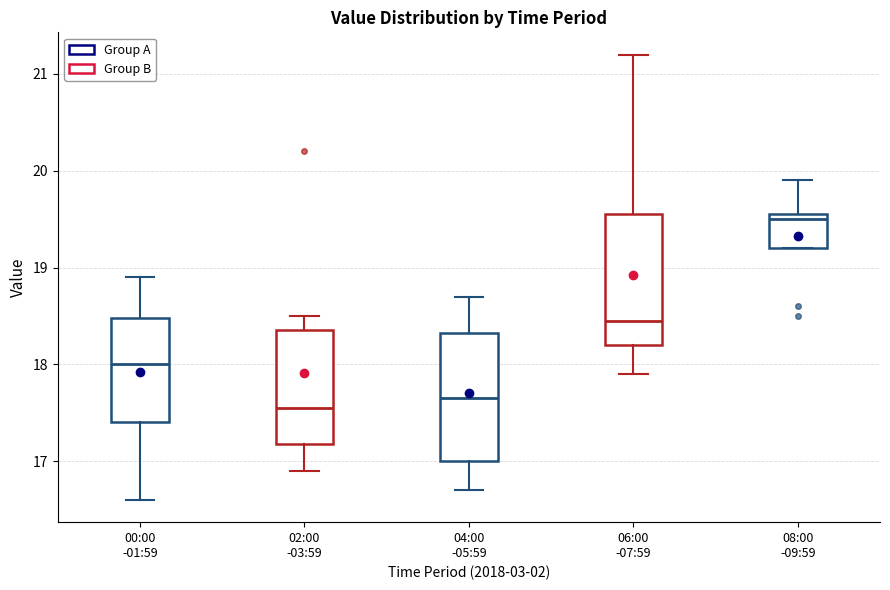

Reading left to right, transcribe this box plot: for each box, give where its median line is, the range the box spans, and where its two whiskers end, as read against the y-axis. The values are not printed on the chart, so give them approximately, as read against the axis.

00:00 -01:59: median 18.0, box 17.4 to 18.5, whiskers 16.6 to 18.9
02:00 -03:59: median 17.6, box 17.2 to 18.4, whiskers 16.9 to 18.5
04:00 -05:59: median 17.7, box 17.0 to 18.3, whiskers 16.7 to 18.7
06:00 -07:59: median 18.5, box 18.2 to 19.6, whiskers 17.9 to 21.2
08:00 -09:59: median 19.5, box 19.2 to 19.6, whiskers 19.2 to 19.9